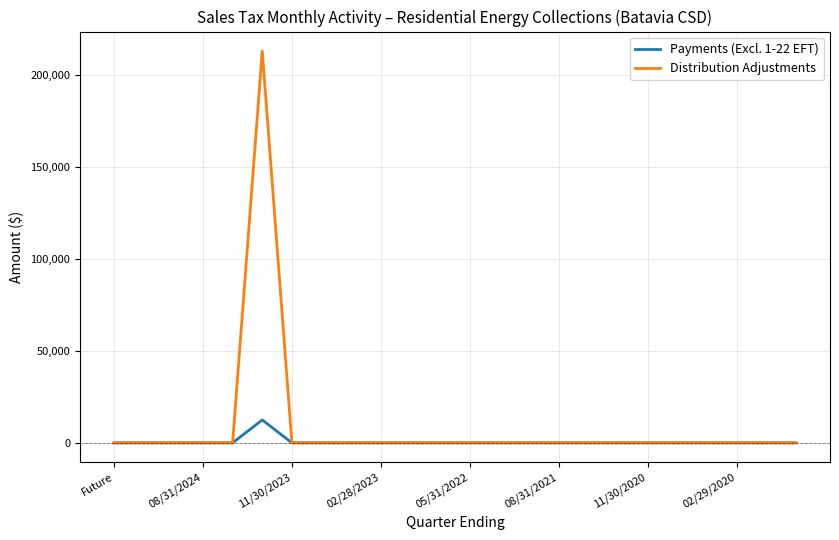

What is the maximum value shown in the chart?

213050.8